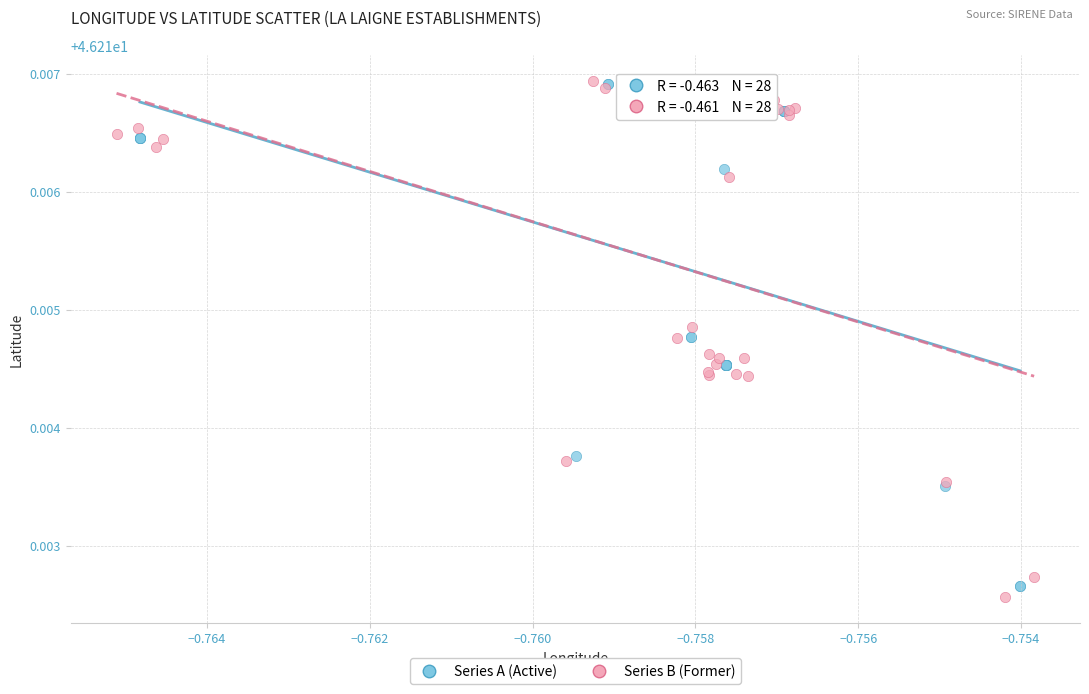

Which series has the widest spread of Y values?

Series B (Former)